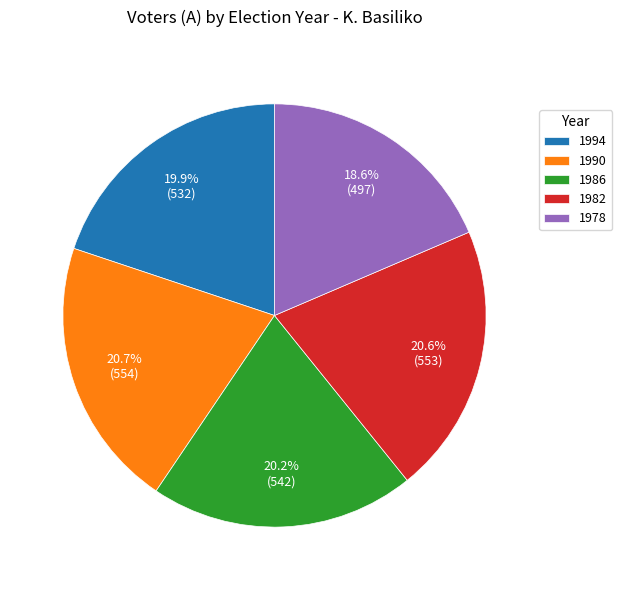

Is the sum of 1978 and 1990 greater than half?

No